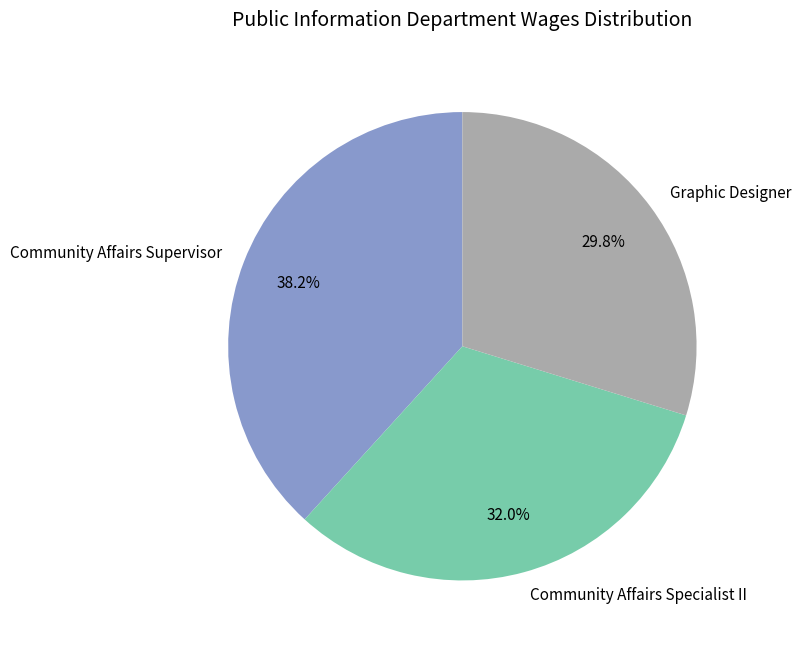

Which category has the smallest portion of the pie?

Graphic Designer